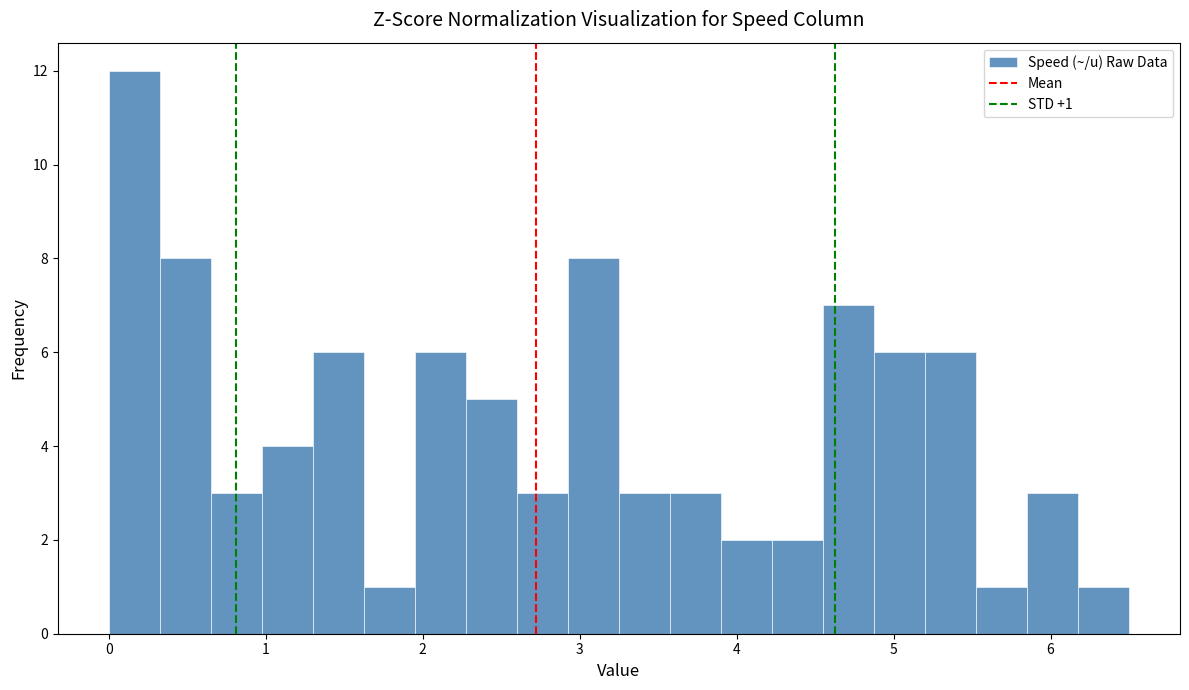

Read against the x-axis, roughly where is the centre of the tallest bar?

0.2